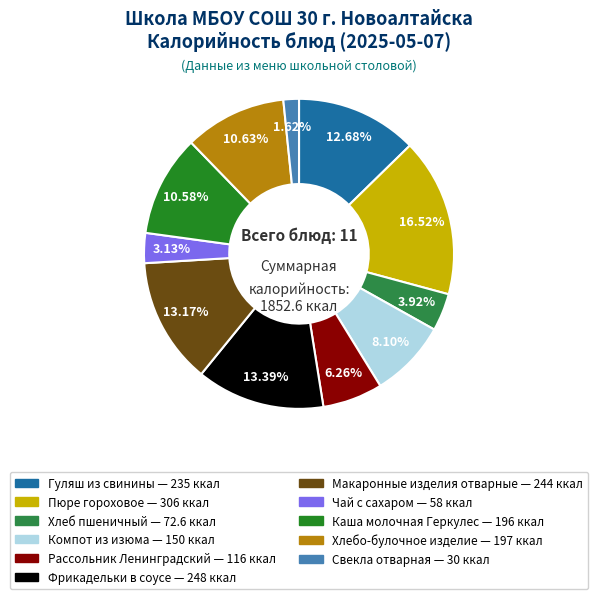

What percentage is the Макаронные изделия отварные slice, to the nearest percent?

13%